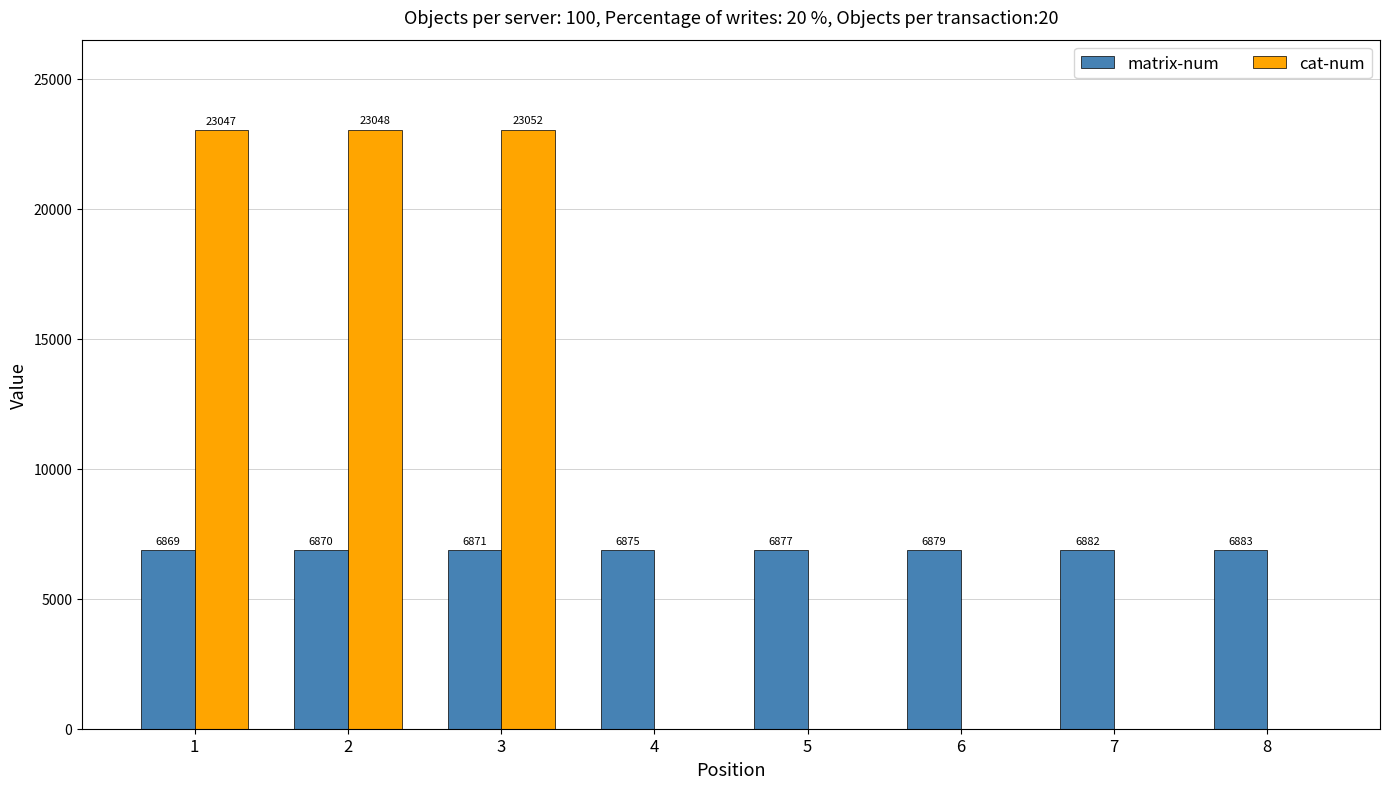

What is the total value across all series at 4?

6875